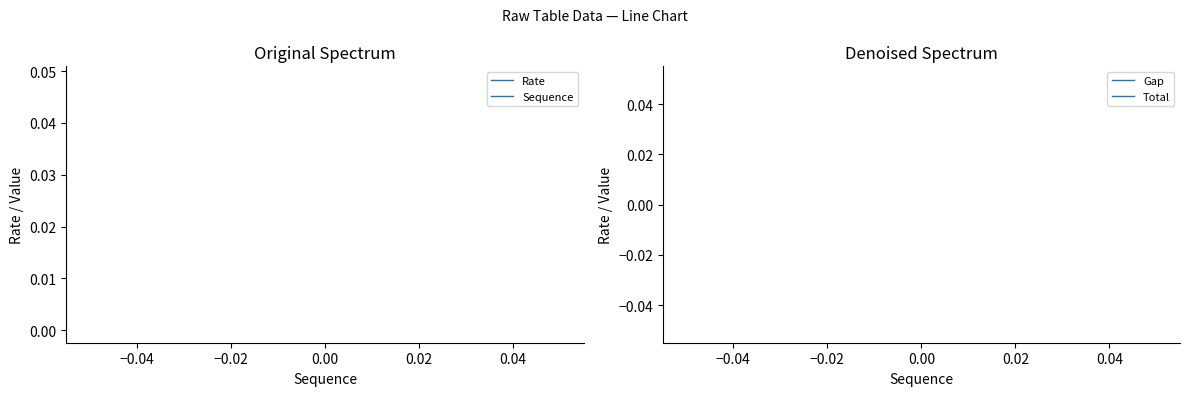

What are all the series names shown in the legend?

Rate, Sequence, Gap, Total